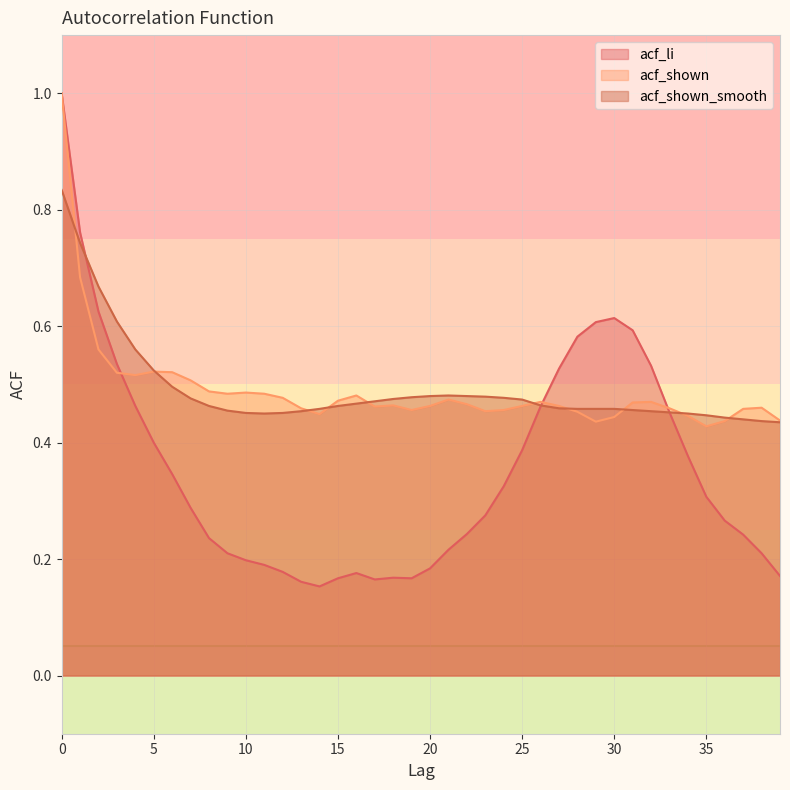

What is the difference between the maximum and second lowest values in the acf_shown_smooth series?

0.4